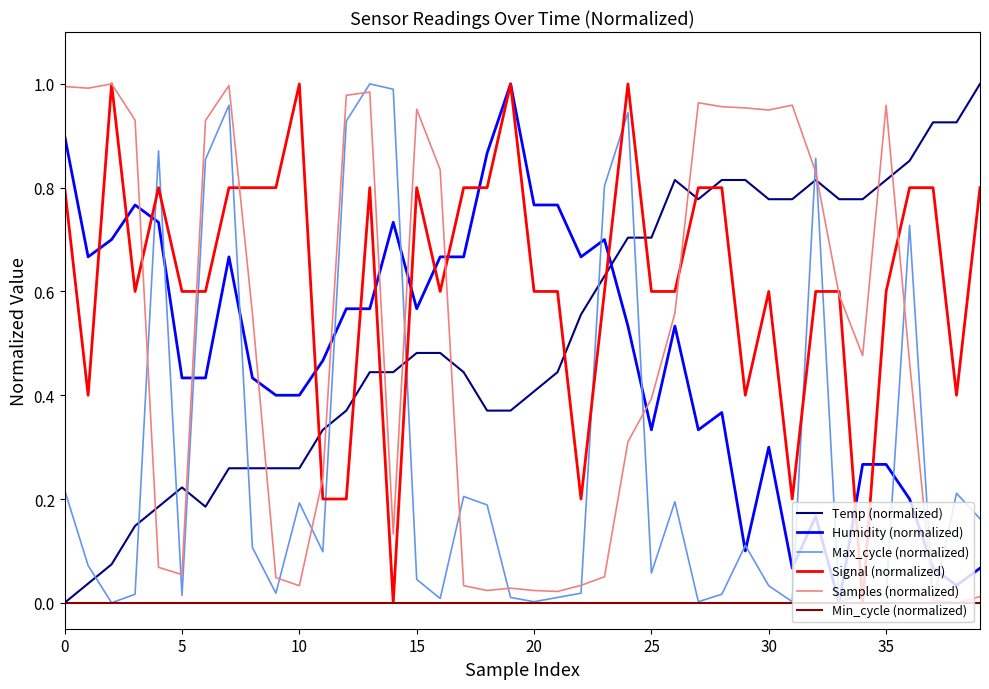

True or false: Max_cycle (normalized) and Signal (normalized) cross at least once.

True